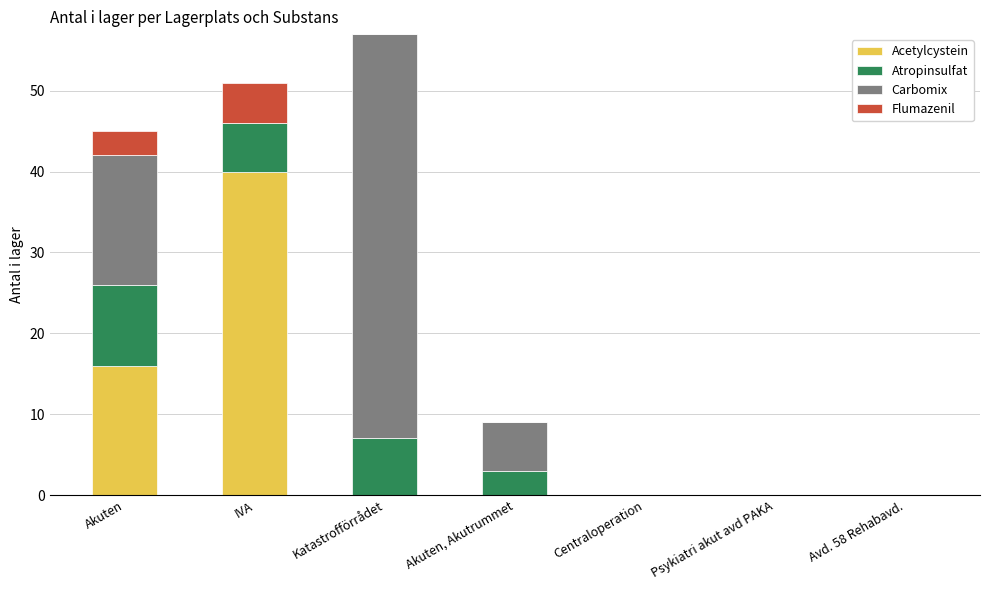

What is the sum of the Acetylcystein values at Akuten and Centraloperation?

16